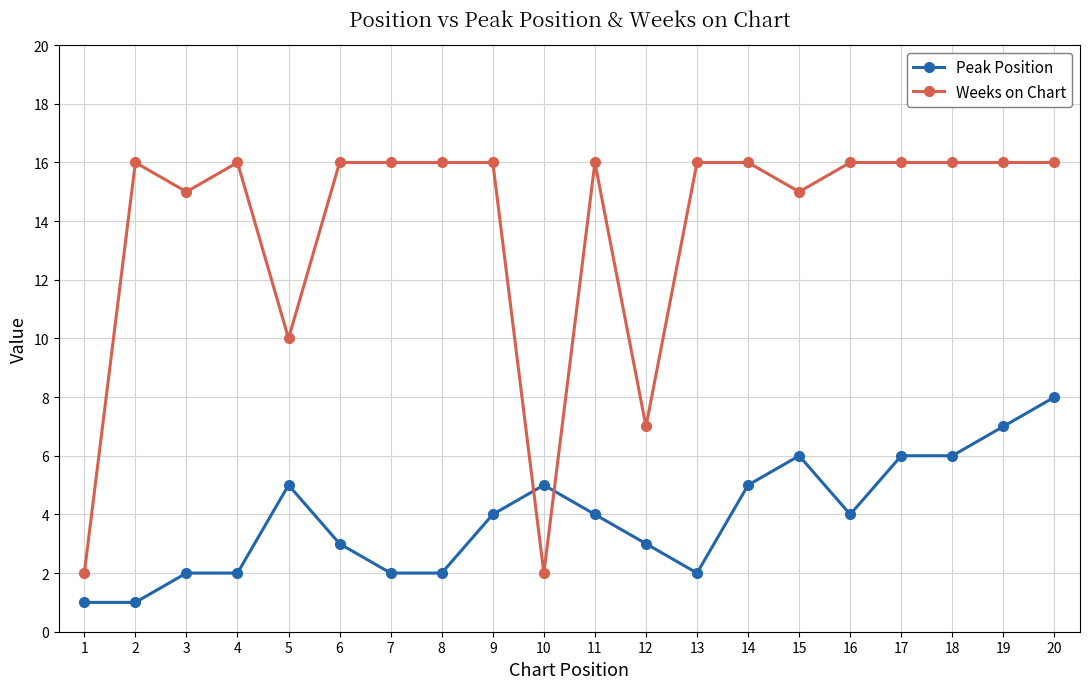

What is the lowest value of the Weeks on Chart series?

2